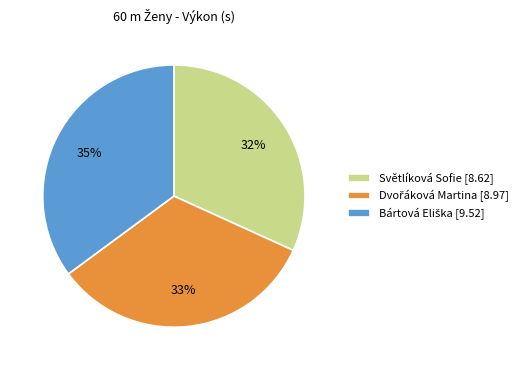

Does Světlíková Sofie [8.62] account for over 50% of the chart?

No